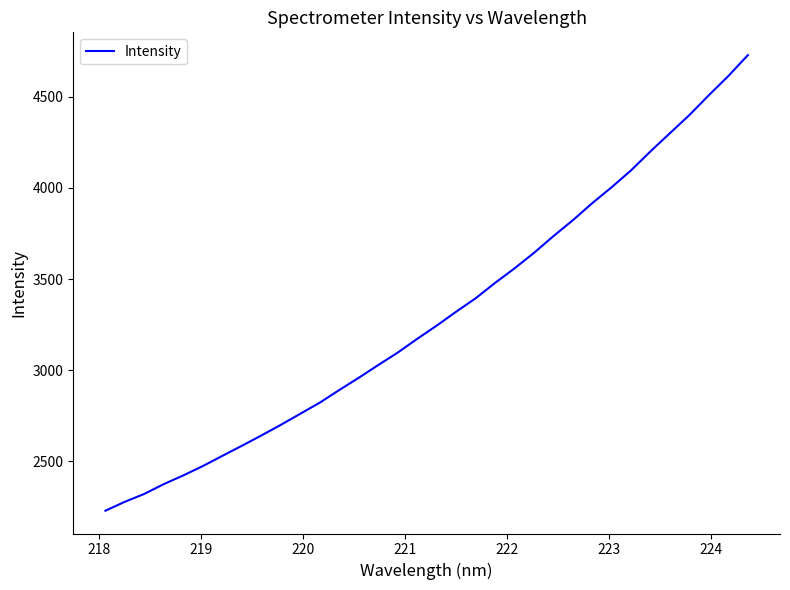

What is the smallest value displayed?

2229.7